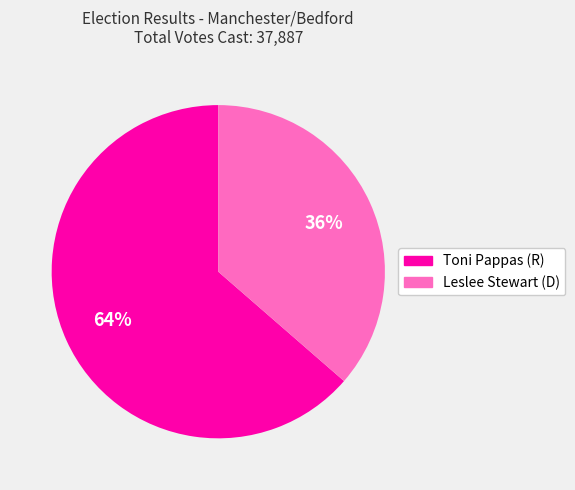

Does any single category account for the majority?

Yes